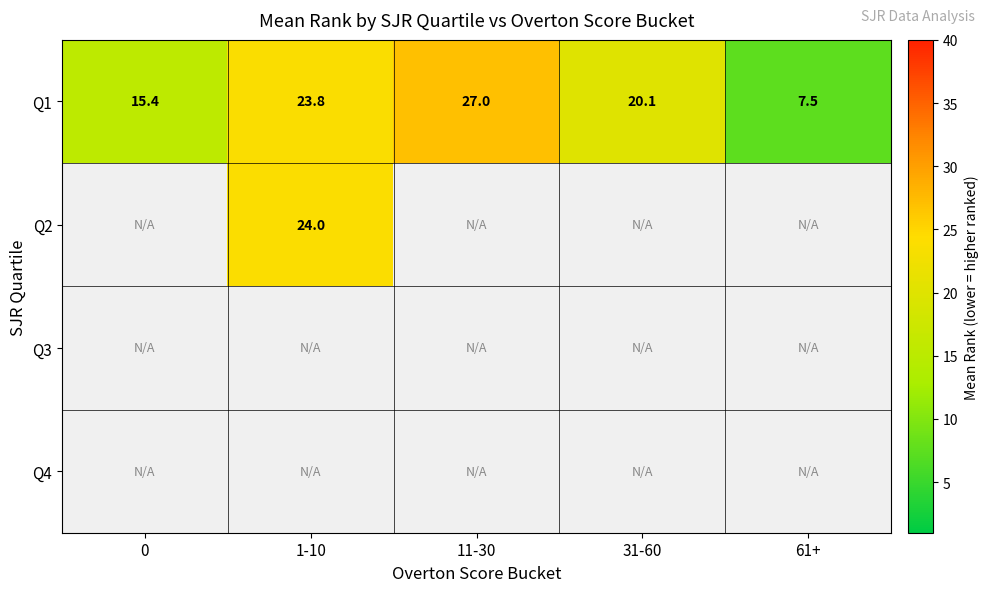

At which category does the chart reach its peak across all series?

11-30